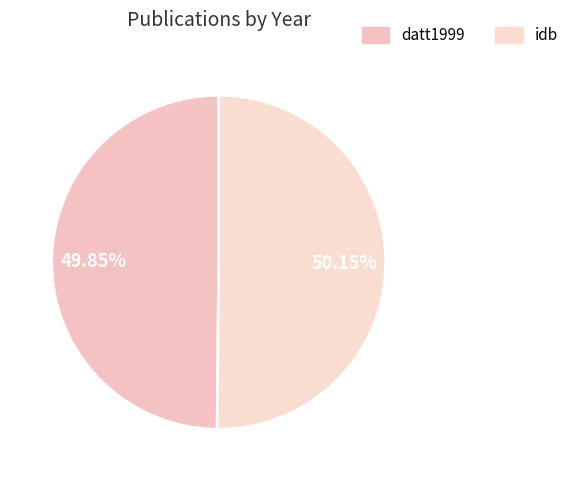

Is it true that datt1999 is 38% of the pie?

False